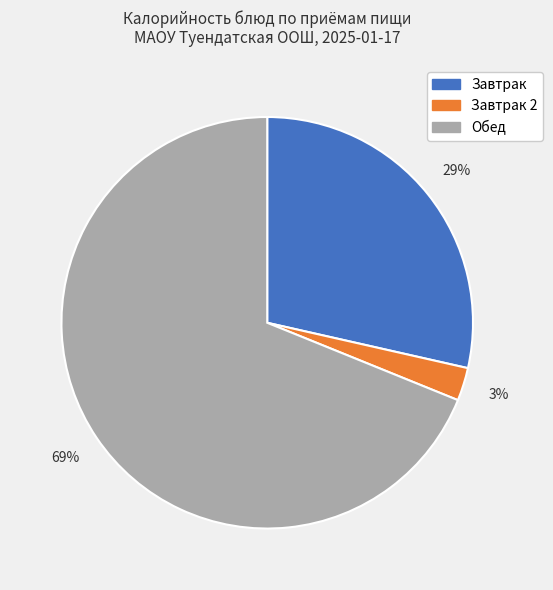

Is it true that Обед is 77% of the pie?

False